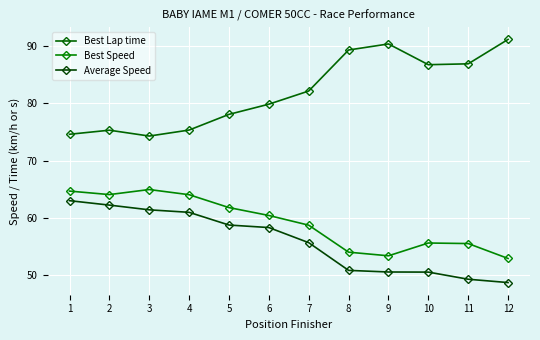

True or false: Average Speed and Best Lap time cross at least once.

False